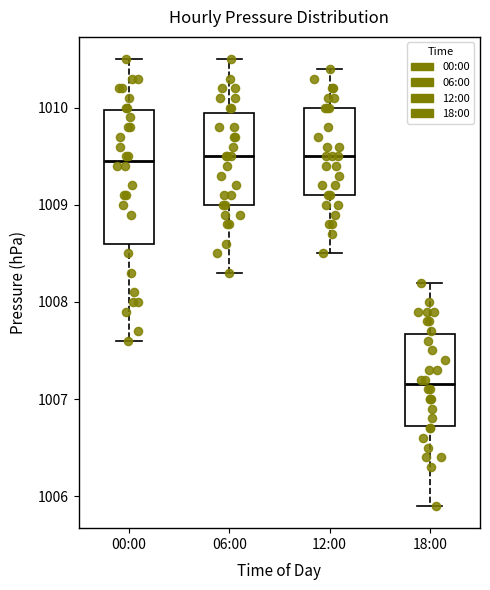

Reading left to right, transcribe this box plot: for each box, give where its median line is, the range the box spans, and where its two whiskers end, as read against the y-axis. The values are not printed on the chart, so give them approximately, as read against the axis.

00:00: median 1009.5, box 1008.6 to 1010.0, whiskers 1007.6 to 1010.5
06:00: median 1009.5, box 1009.0 to 1010.0, whiskers 1008.3 to 1010.5
12:00: median 1009.5, box 1009.1 to 1010.0, whiskers 1008.5 to 1010.4
18:00: median 1007.2, box 1006.7 to 1007.7, whiskers 1005.9 to 1008.2